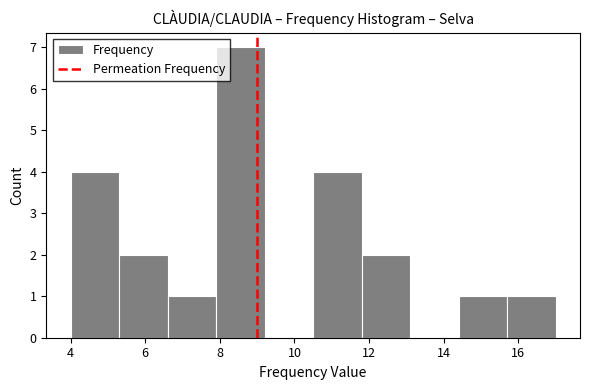

Reading left to right, transcribe this chart: for each bar, give the range it covers on the x-axis and its height. Neither the bar edges nor the heights are printed on the chart, so give them approximately, as read against the axes.

4.0 to 5.3: 4
5.3 to 6.6: 2
6.6 to 7.9: 1
7.9 to 9.2: 7
9.2 to 10.5: 0
10.5 to 11.8: 4
11.8 to 13.1: 2
13.1 to 14.4: 0
14.4 to 15.7: 1
15.7 to 17.0: 1